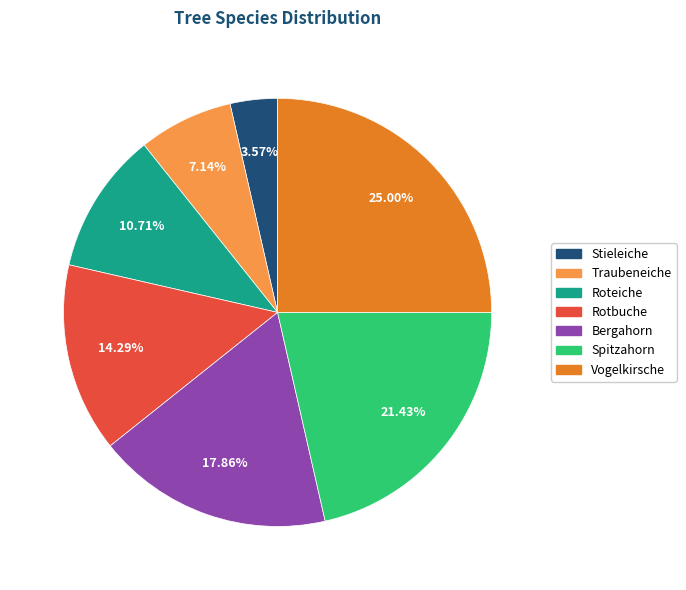

The Stieleiche slice represents 4% of the pie. True or false?

True